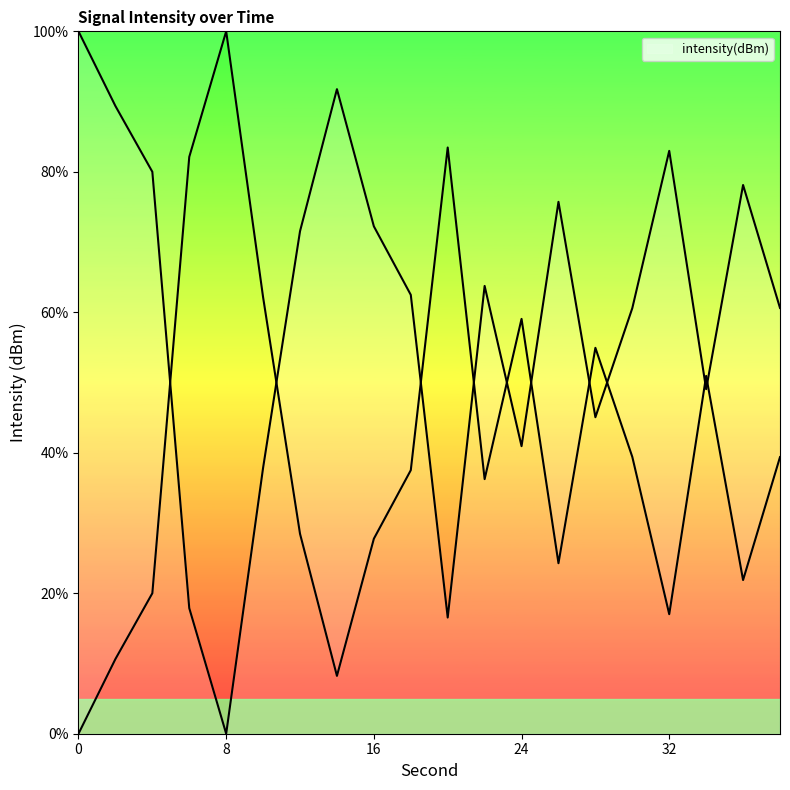

Where is the first local maximum?

14